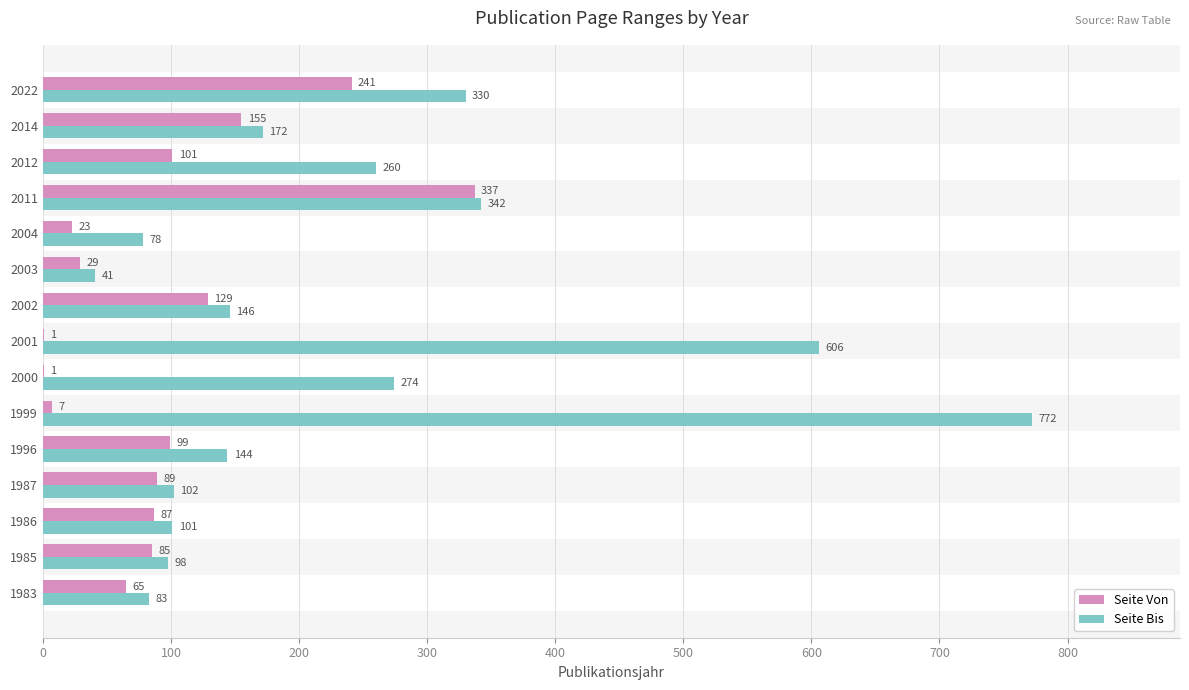

What is the highest value of the Seite Von series?

337